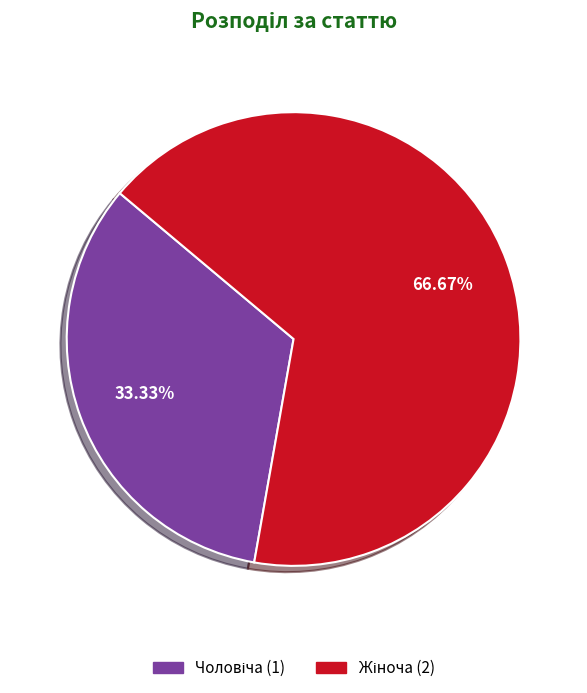

Does any single category account for the majority?

Yes